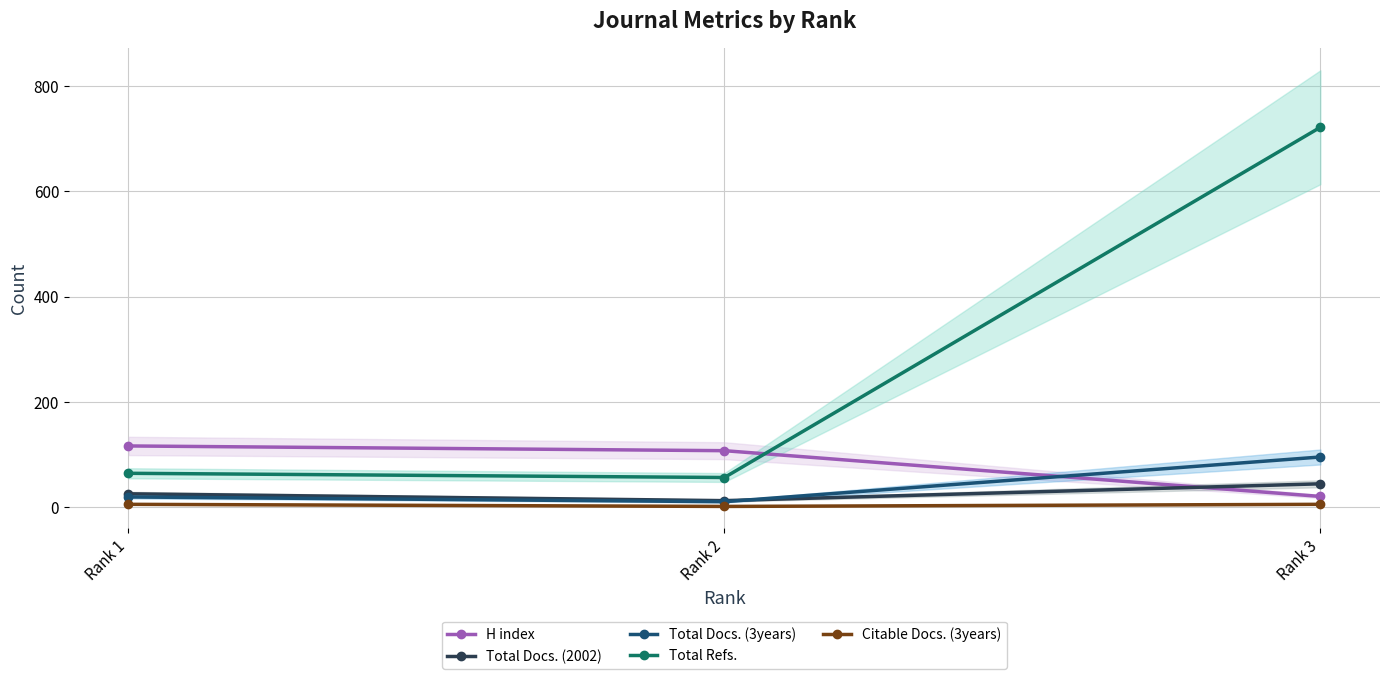

What is the average value of the Total Docs. (3years) series?

41